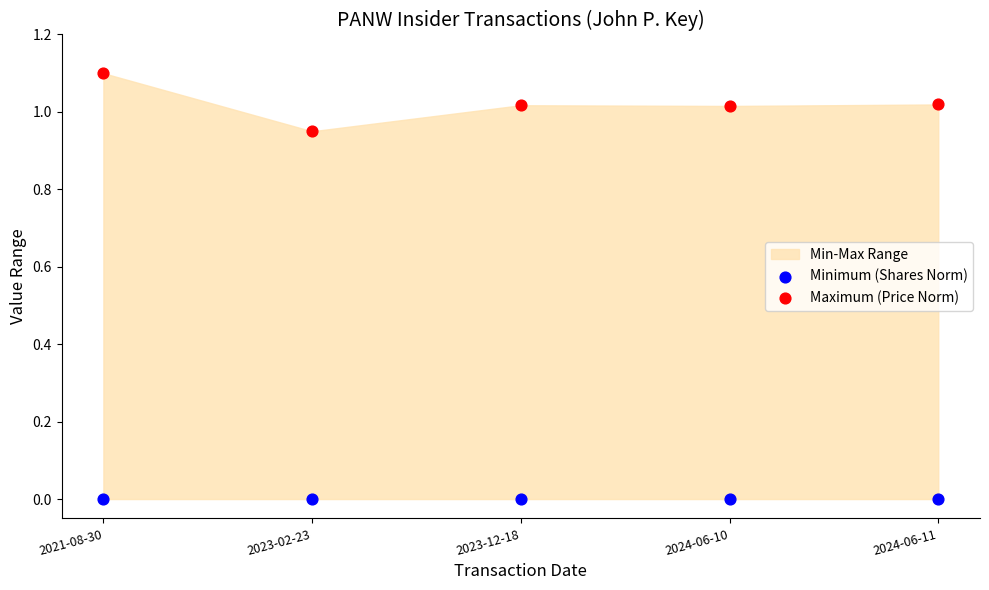

Which series reaches the minimum Y coordinate?

Minimum (Shares Norm)